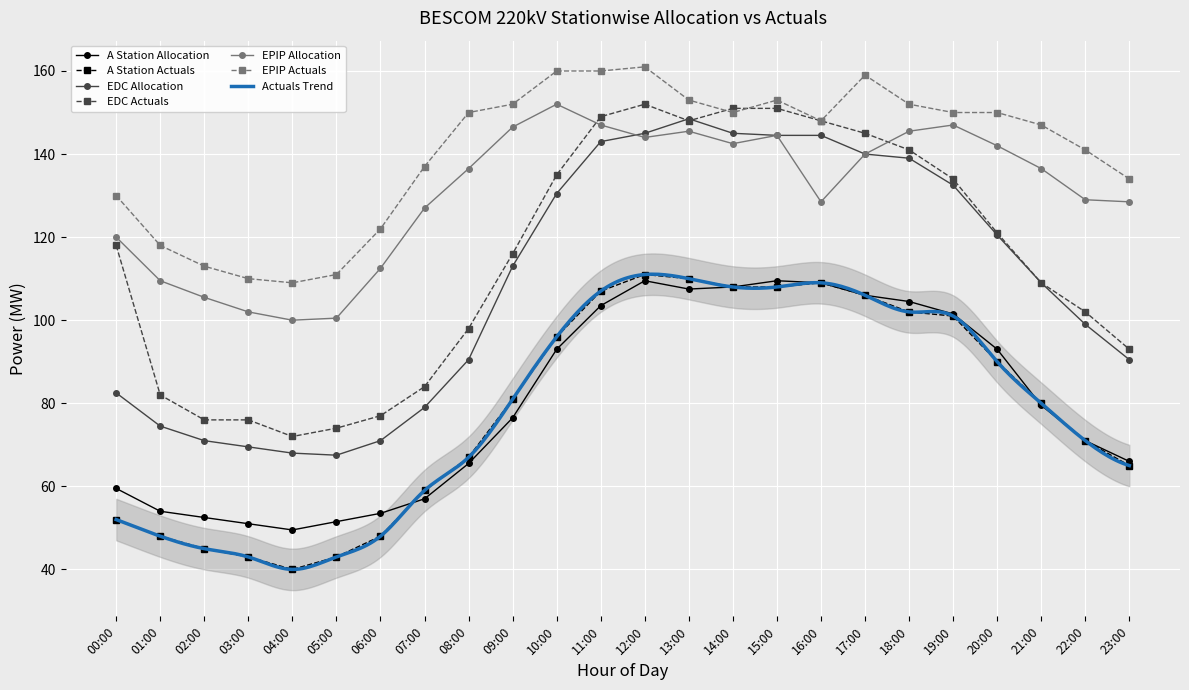

How many times do EPIP Actuals and EDC Actuals cross each other?

2